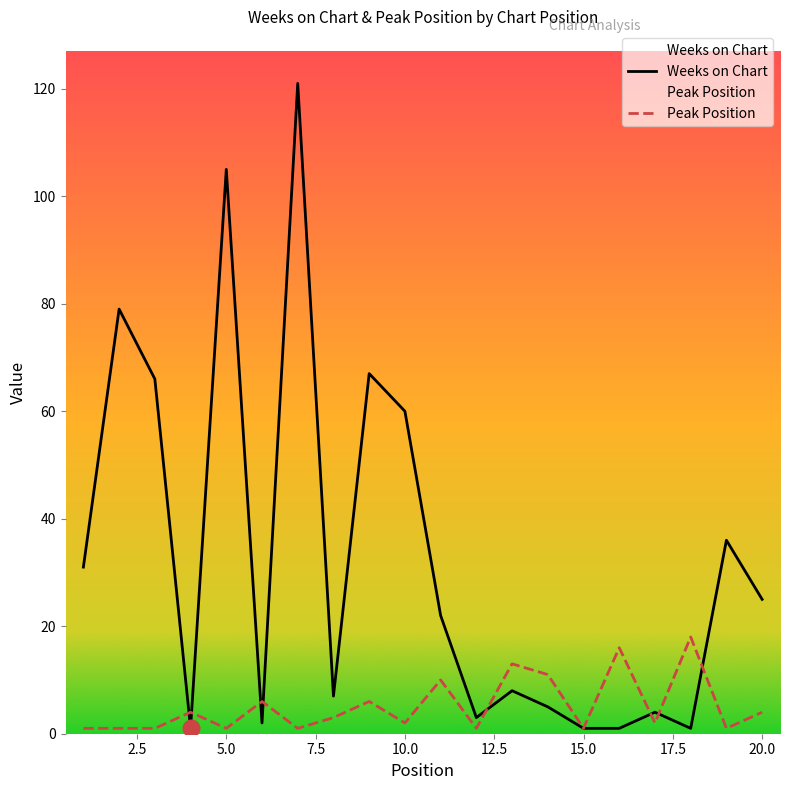

The value of Weeks on Chart at 5.0 is 148. True or false?

False